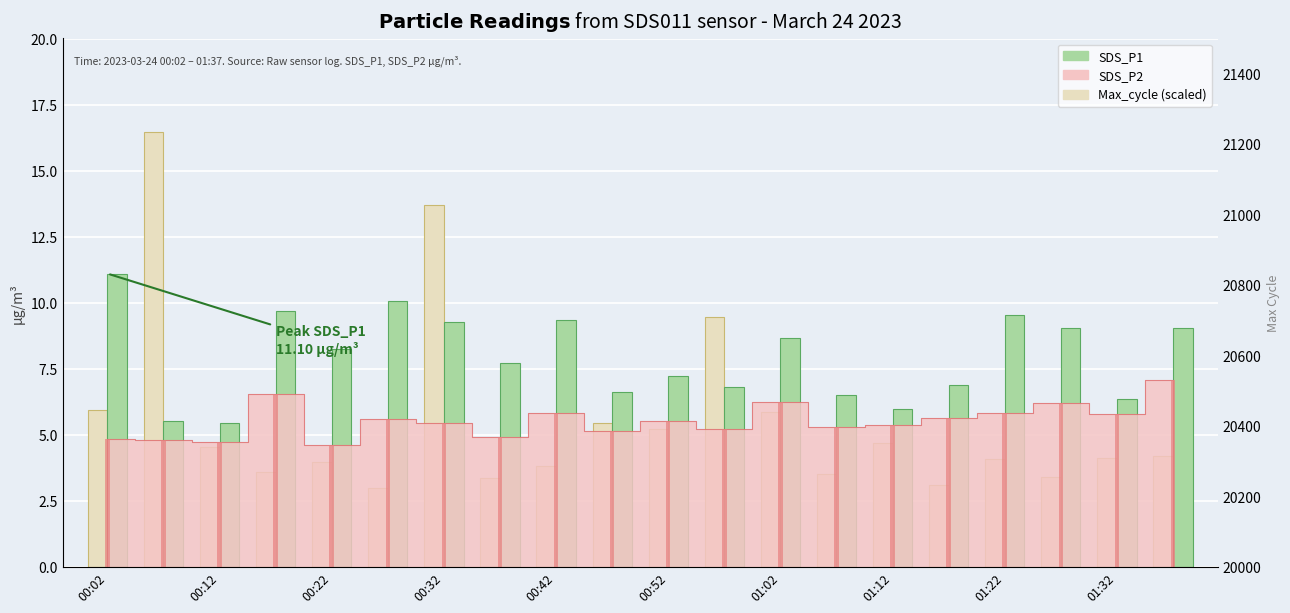

Which series has the widest spread of values?

Max_cycle (scaled)